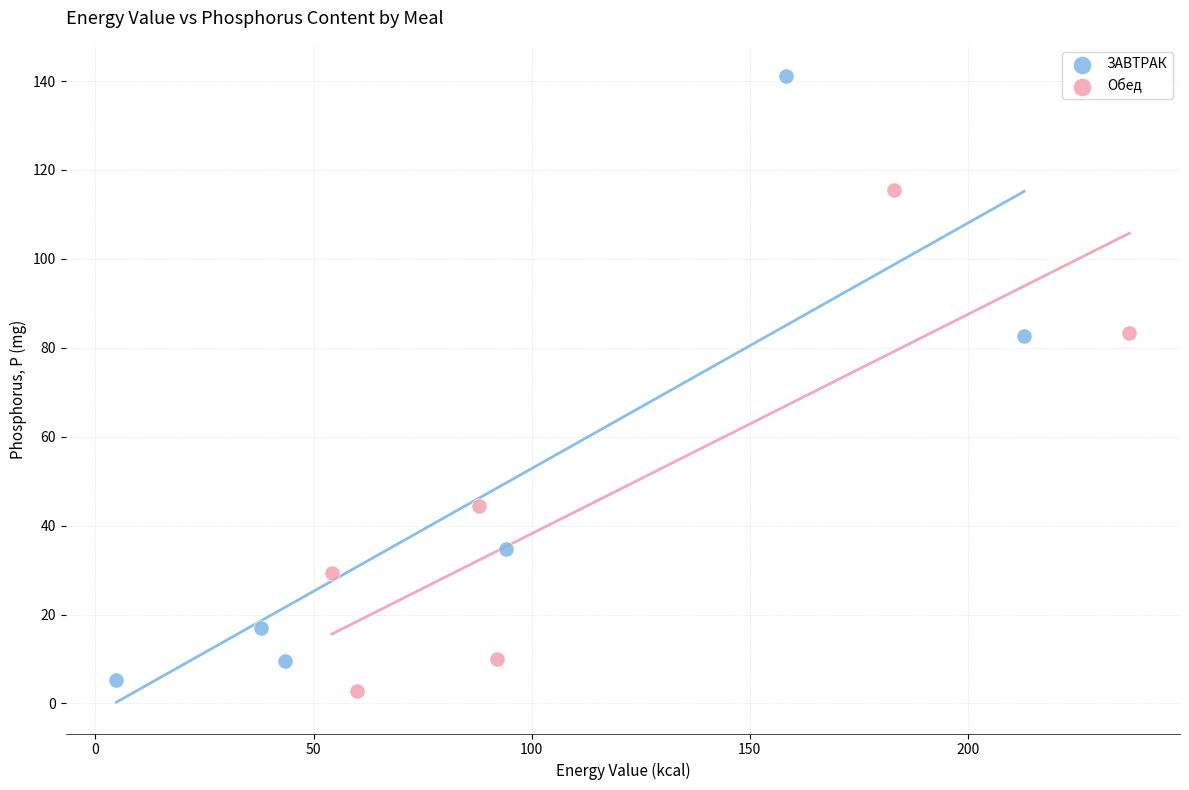

Which series contains the highest Y value?

ЗАВТРАК